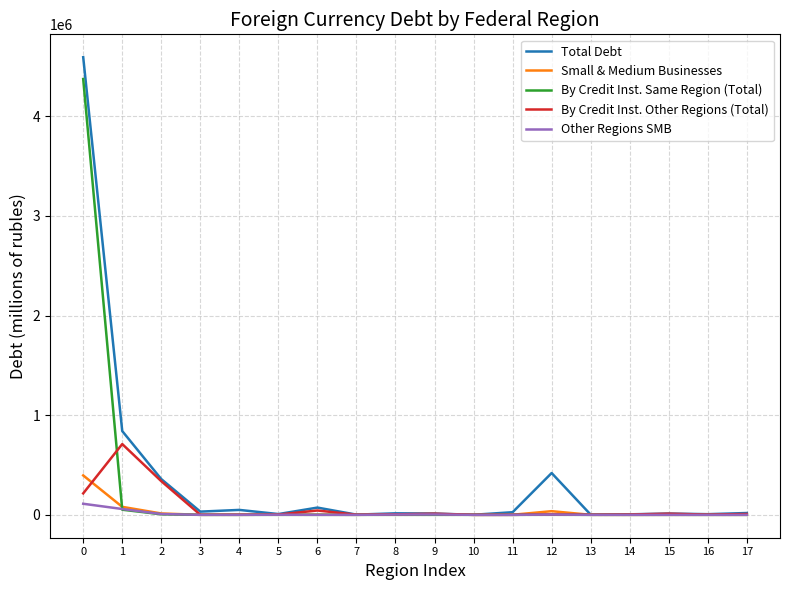

Where is Small & Medium Businesses nearest to the value 197818?

1